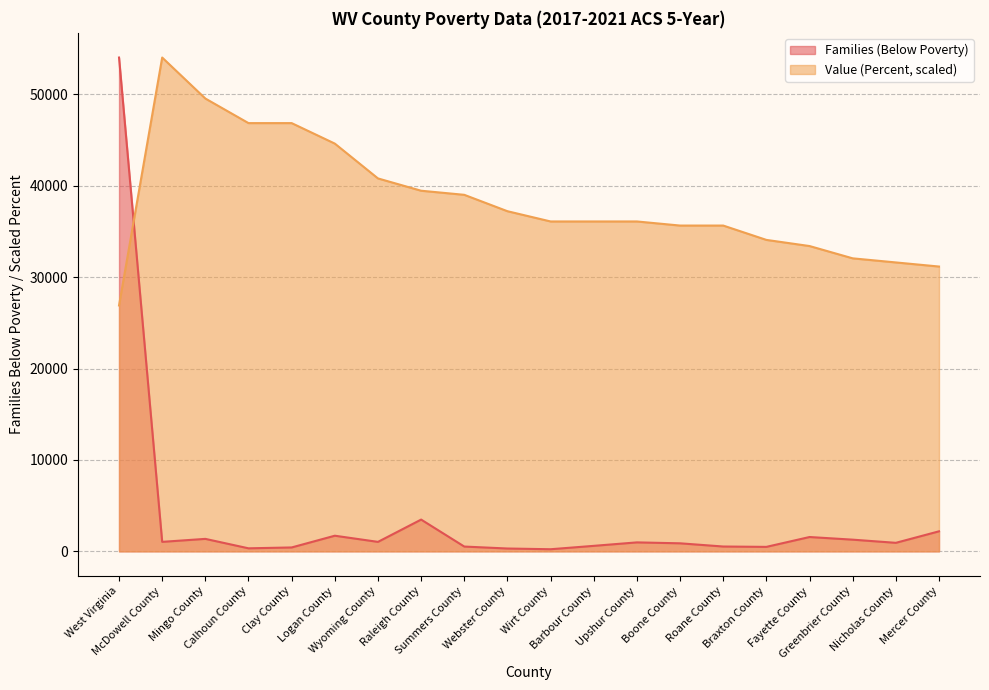

In Families (Below Poverty), how many points are lower than both neighbors (excluding endpoints)?

6